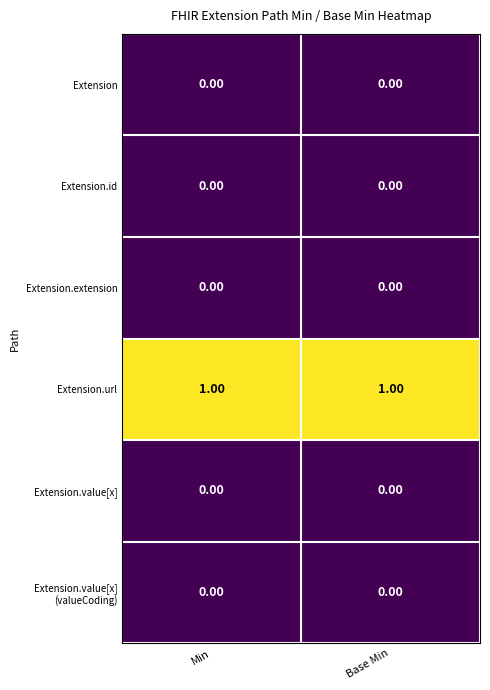

Which series has the largest total across all categories?

Extension.url